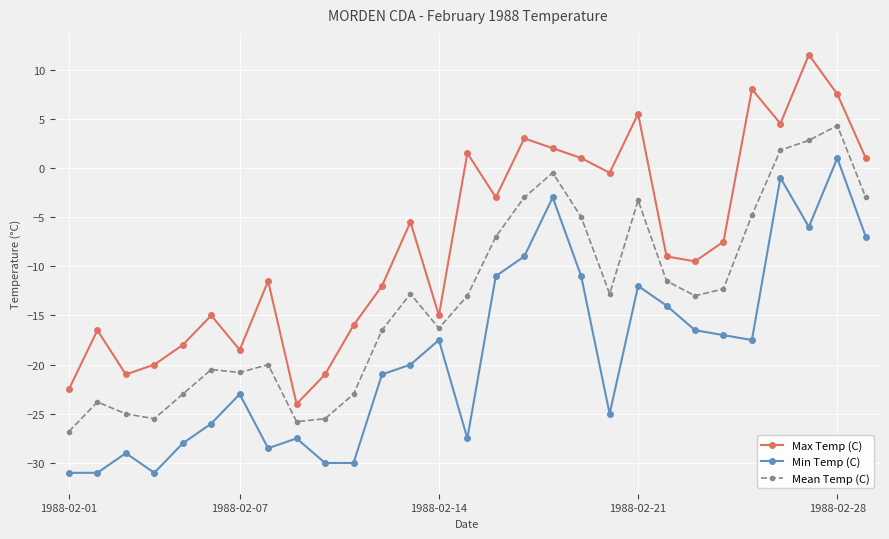

True or false: Mean Temp (C) and Max Temp (C) cross at least once.

False